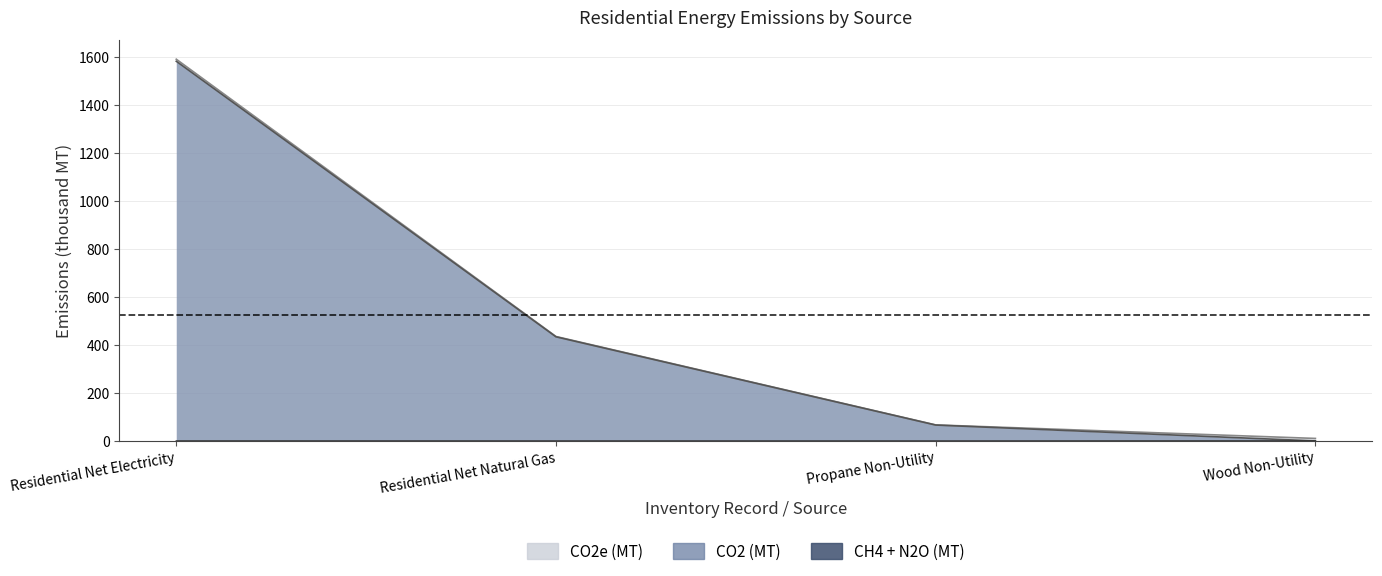

True or false: CO2 (MT) and CO2e (MT) cross at least once.

False